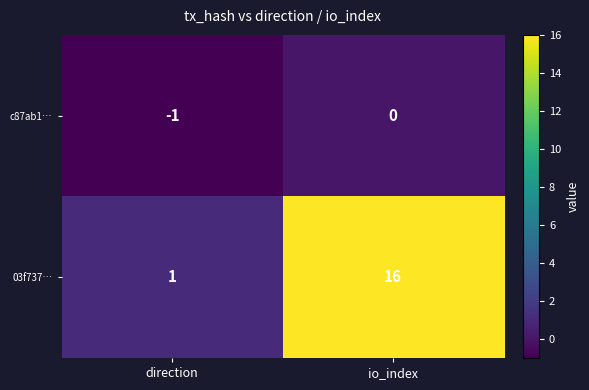

At which label is c87ab1… closest to 0?

io_index